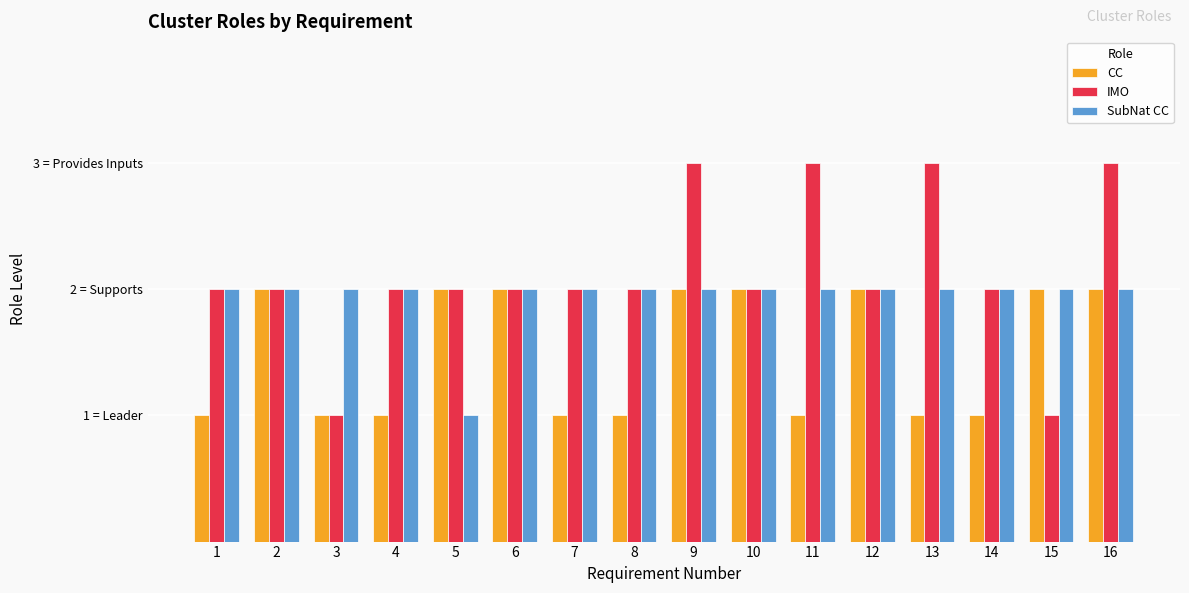

True or false: IMO has a value of 1 at 5.

False